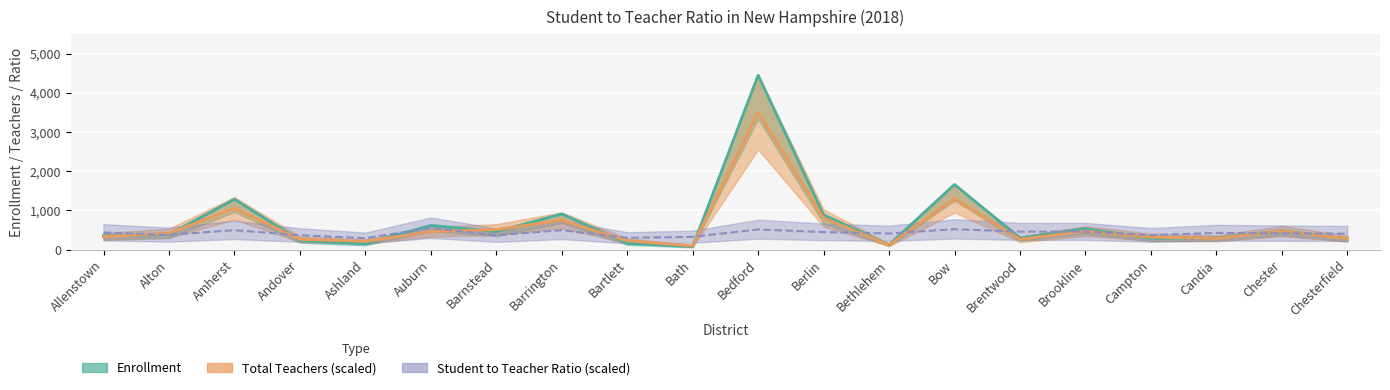

Rank the series by their maximum value, from lowest to highest.

Student to Teacher Ratio, Total Teachers, Enrollment